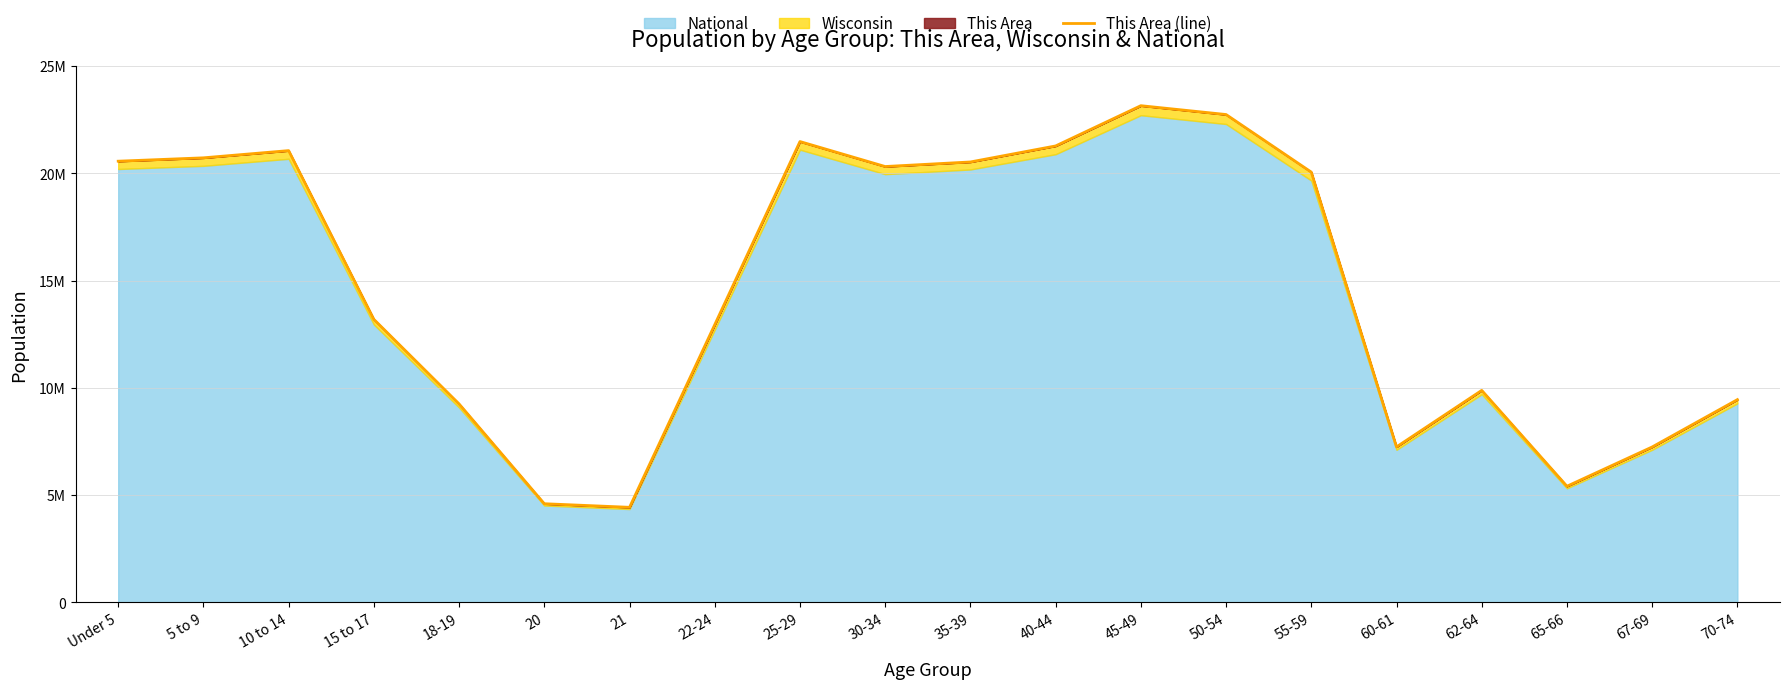

What is the greatest value displayed?

23152707